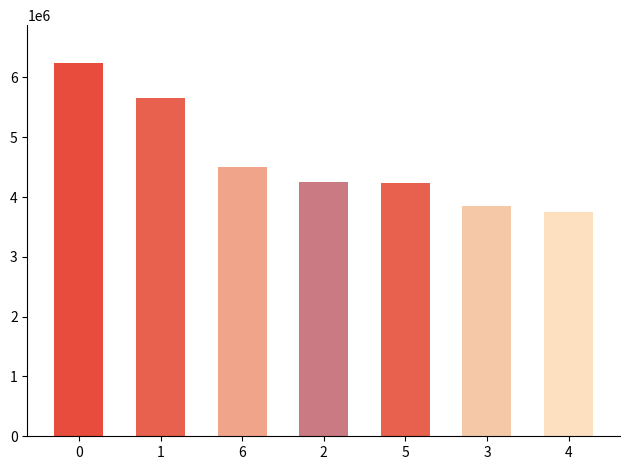

The value at 5 is 5774466. True or false?

False